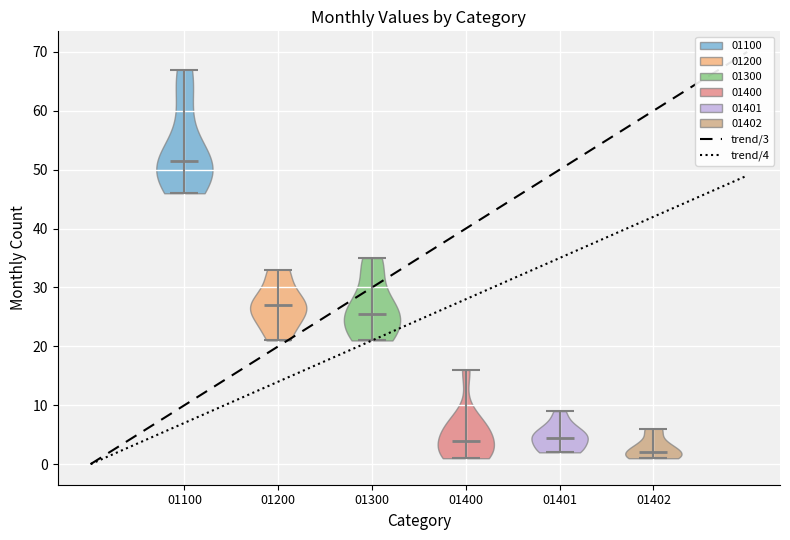

Reading left to right, read every violin against the y-axis: where its median line is, and the lowest and highest points it reaches. The values are not printed on the chart, so give them approximately, as read against the axis.

01100: median line 52, lowest point 46, highest point 67
01200: median line 27, lowest point 21, highest point 33
01300: median line 26, lowest point 21, highest point 35
01400: median line 4, lowest point 1, highest point 16
01401: median line 5, lowest point 2, highest point 9
01402: median line 2, lowest point 1, highest point 6